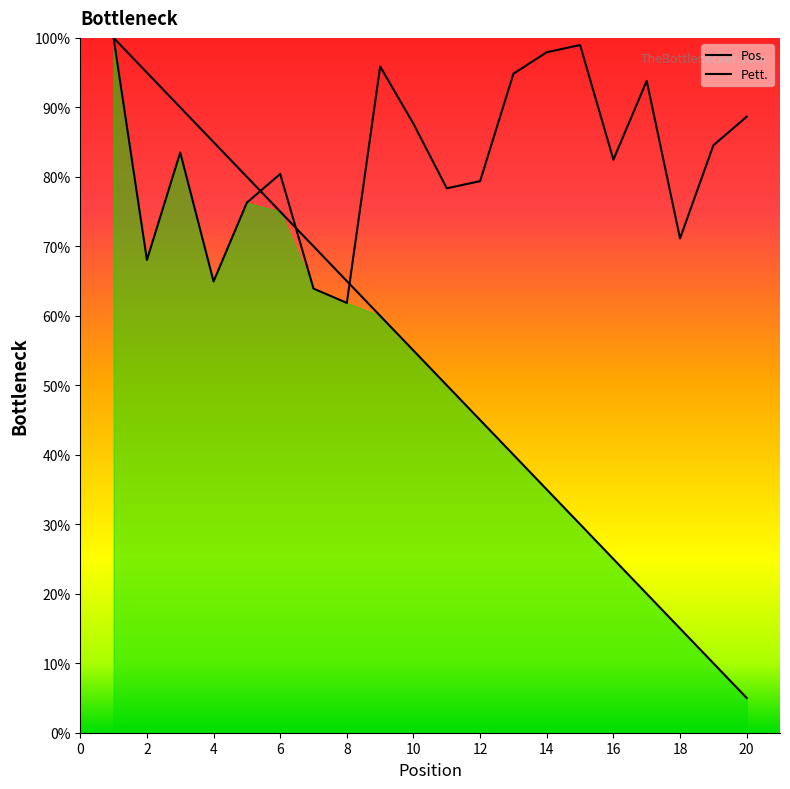

Reading left to right, list all the values displayed in this chart.

Pos.: 100.0	95.0	90.0	85.0	80.0	75.0	70.0	65.0	60.0	55.0	50.0	45.0	40.0	35.0	30.0	25.0	20.0	15.0	10.0	5.0
Pett.: 100.0	68.0	83.5	64.9	76.3	80.4	63.9	61.9	95.9	87.6	78.4	79.4	94.8	97.9	99.0	82.5	93.8	71.1	84.5	88.7